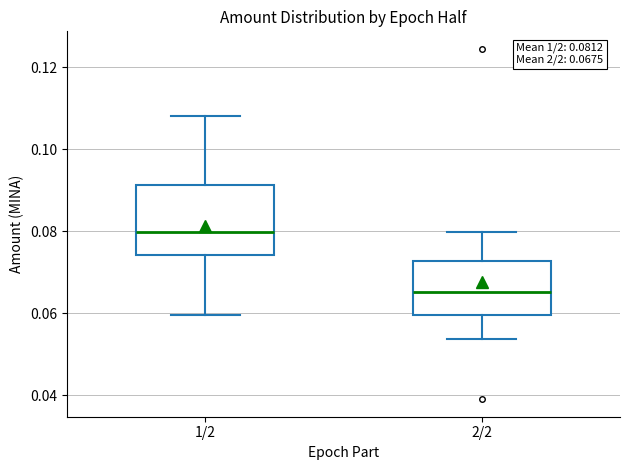

Comparing the boxes themselves (not the whiskers), which one is the tallest?

1/2